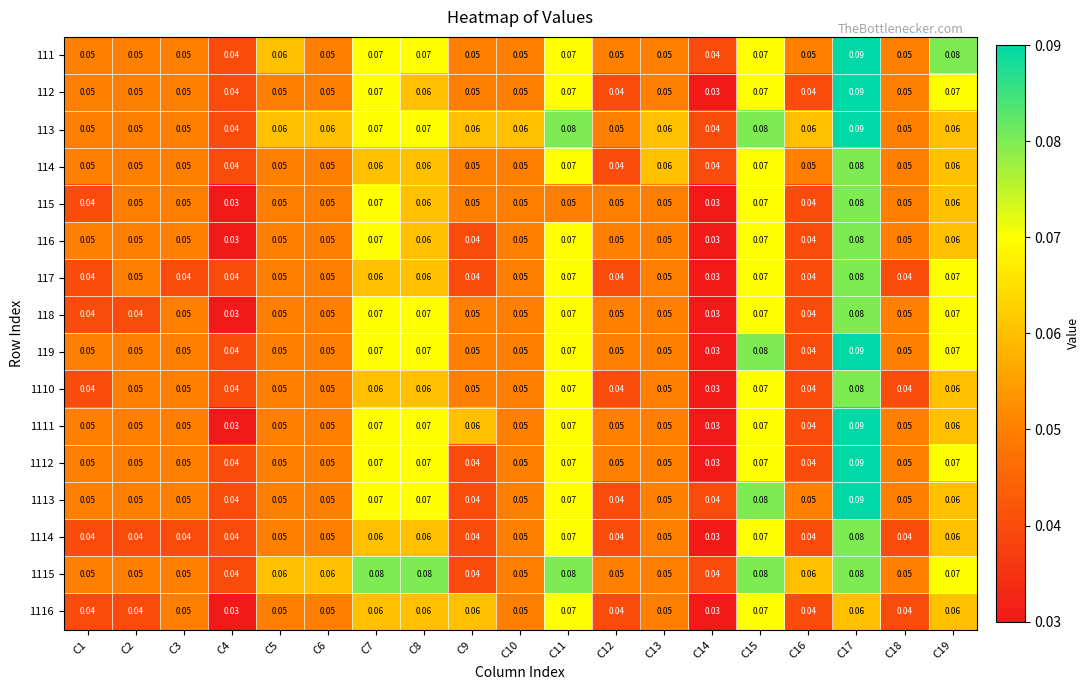

Count the number of data series in this chart.

16